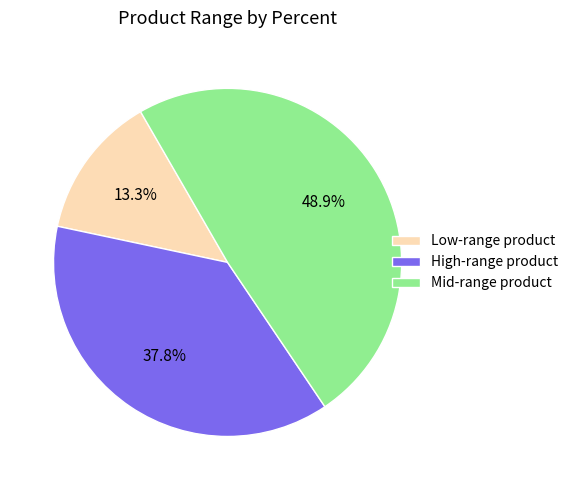

How many segments does this pie chart have?

3